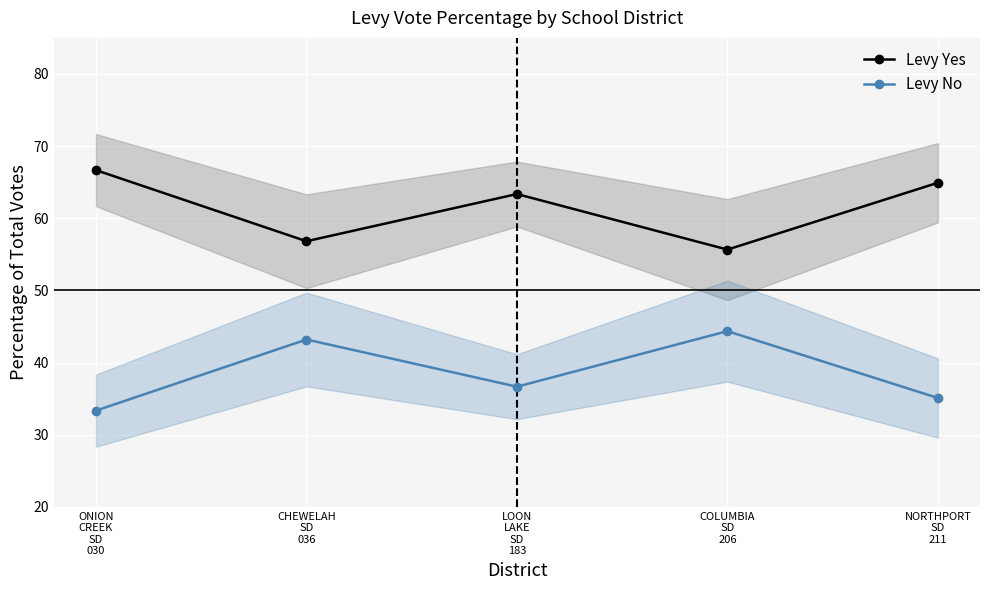

Is the value of Levy Yes at NORTHPORT
SD
211 greater than the value of Levy No at ONION
CREEK
SD
030?

Yes